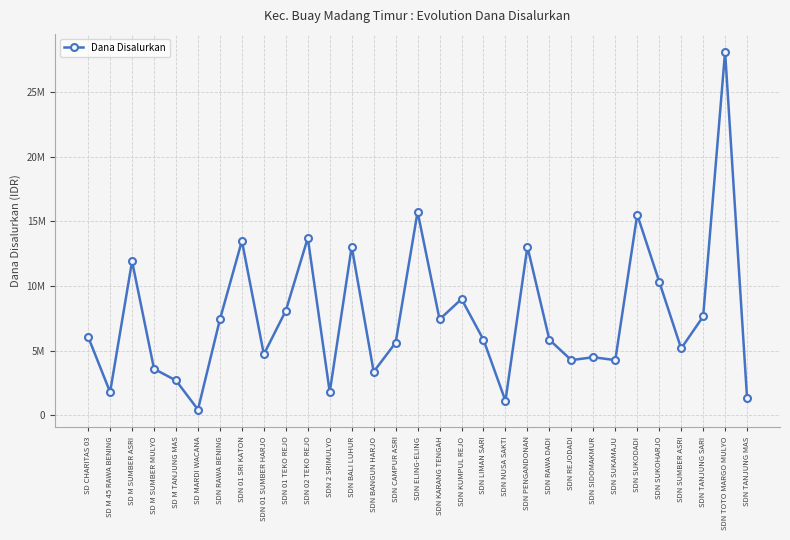

Does the chart have visible grid lines?

Yes